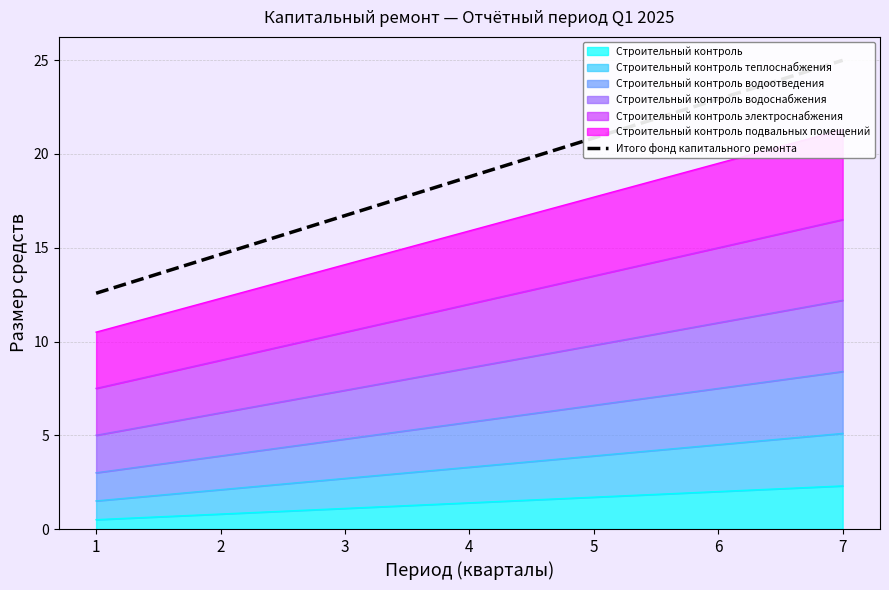

What is the approximate value at 6?

22.9